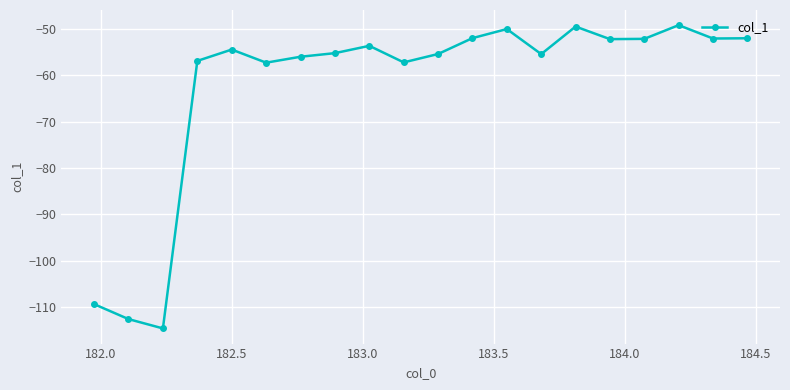

What is the sum of all values?

-1247.0